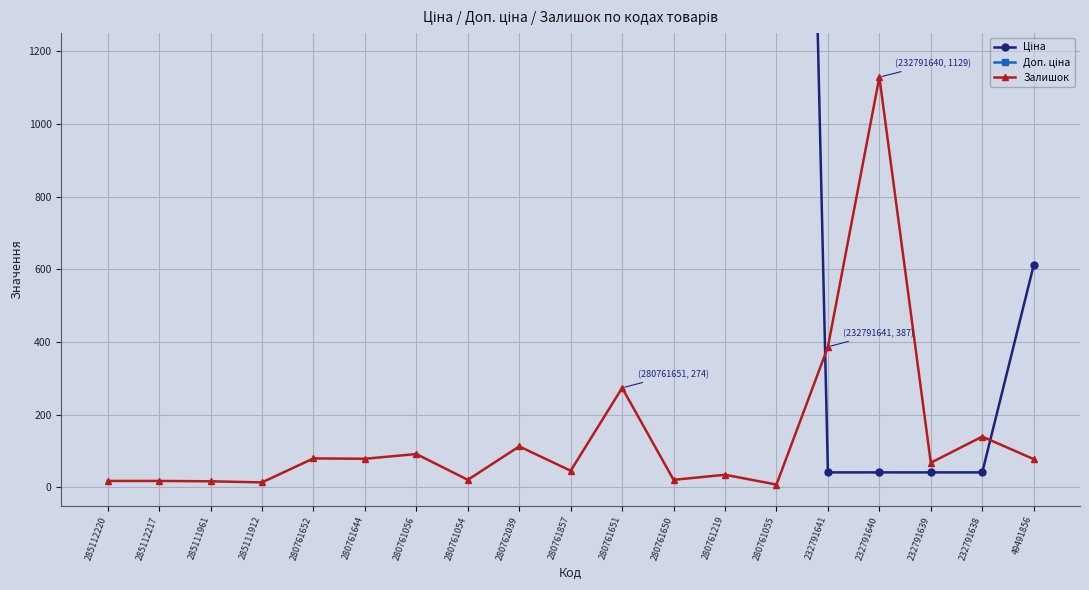

List the series in order of their peak value, lowest first.

Залишок, Ціна, Доп. ціна